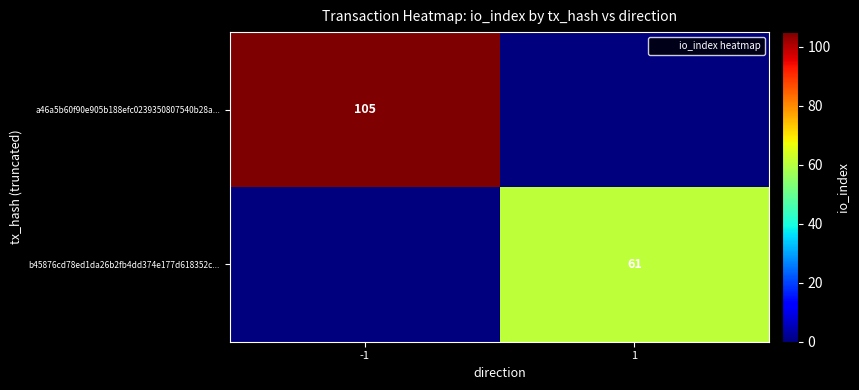

Between -1 and 1, which series saw the biggest shift?

a46a5b60f90e905b188efc0239350807540b28a...